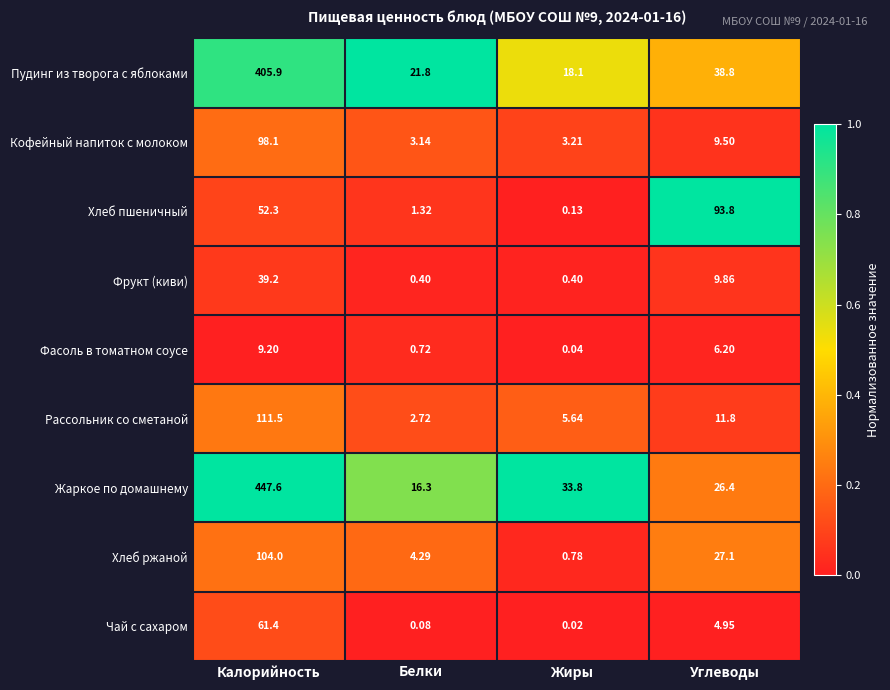

Which label corresponds to the smallest value in the chart?

Жиры